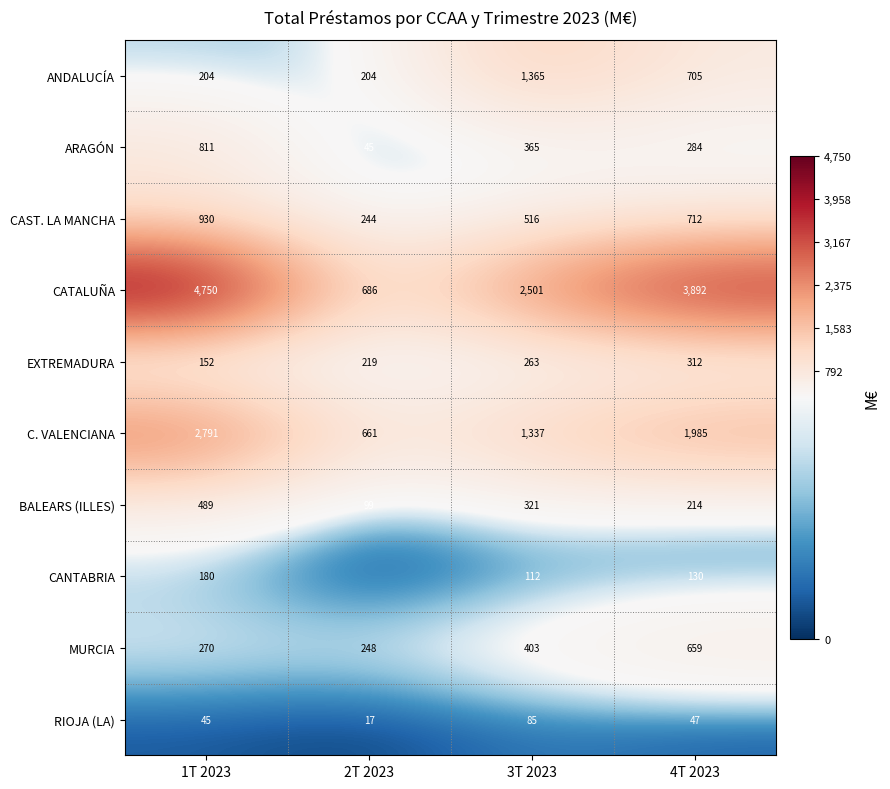

True or false: BALEARS (ILLES) has a value of 38 at 2T 2023.

False